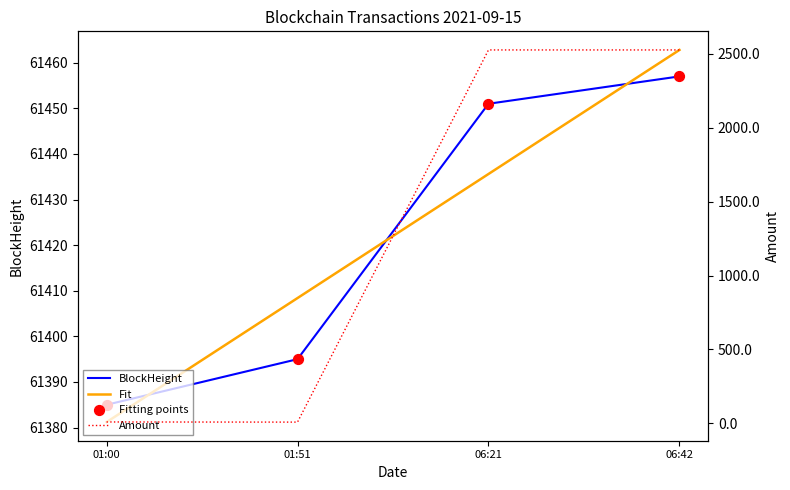

Which series has the largest Y range (max minus min)?

Amount